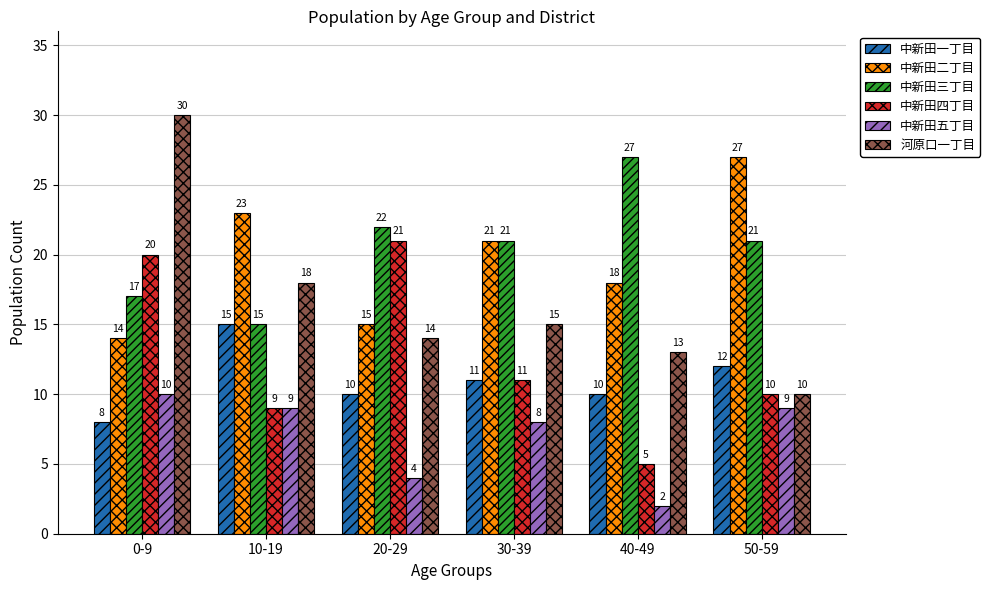

What value does the 中新田五丁目 series have at 30-39?

8